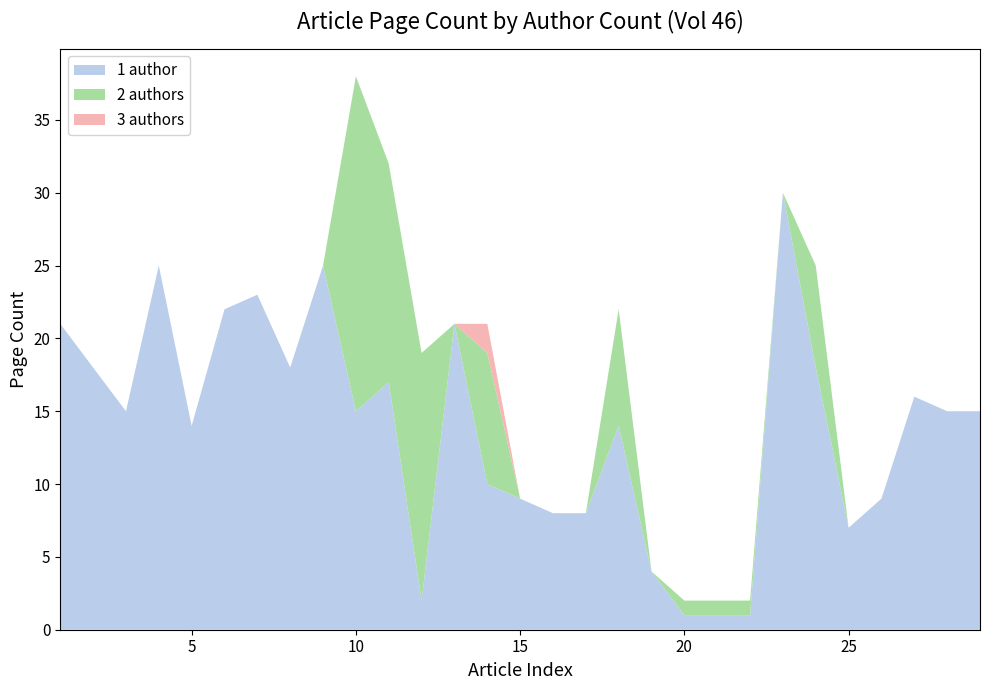

Reading left to right, what are all the values shown in this chart?

1 author: 21	18	15	25	14	22	23	18	25	15	17	2	21	10	9	8	8	14	4	1	1	1	30	18	7	9	16	15	15
2 authors: 0	0	0	0	0	0	0	0	0	23	15	17	0	9	0	0	0	8	0	1	1	1	0	7	0	0	0	0	0
3 authors: 0	0	0	0	0	0	0	0	0	0	0	0	0	2	0	0	0	0	0	0	0	0	0	0	0	0	0	0	0